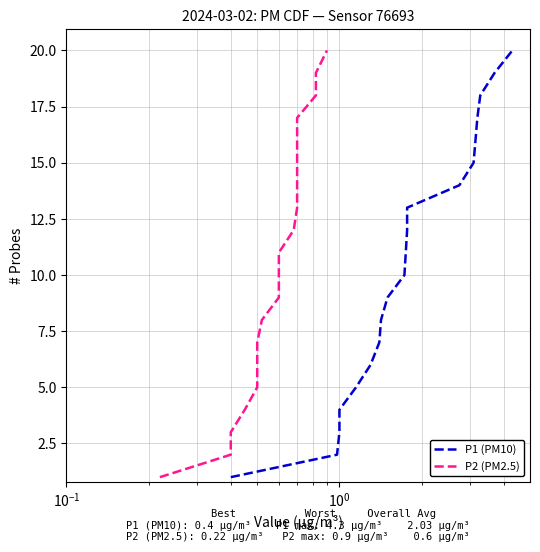

How many series are shown in this chart?

2